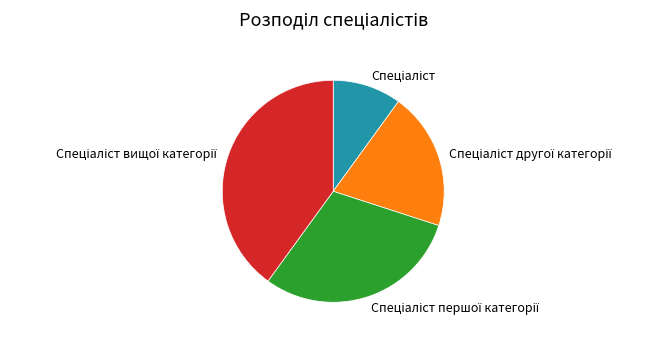

Does any single category account for the majority?

No